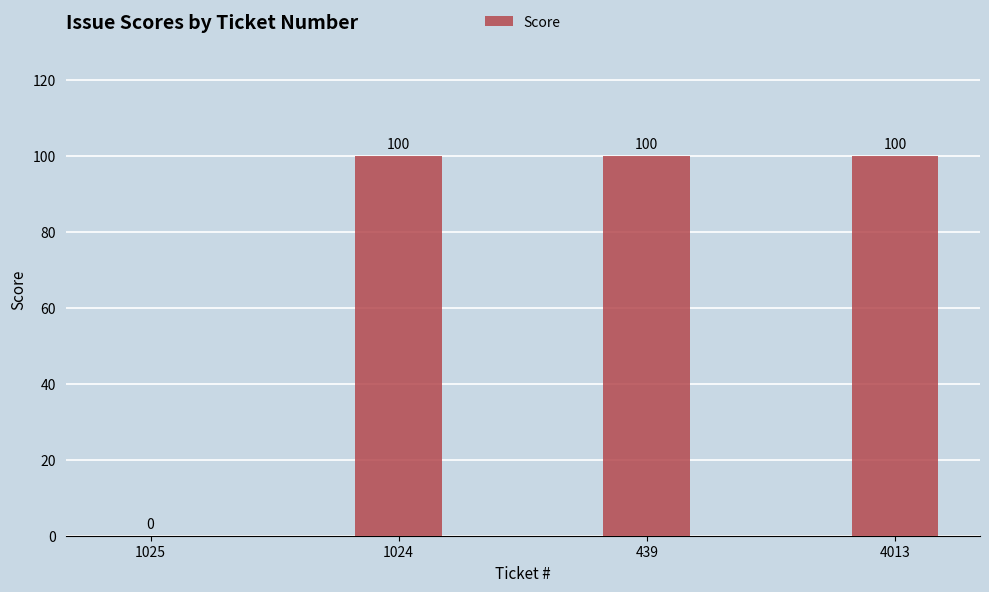

What is the sum of all values?

300